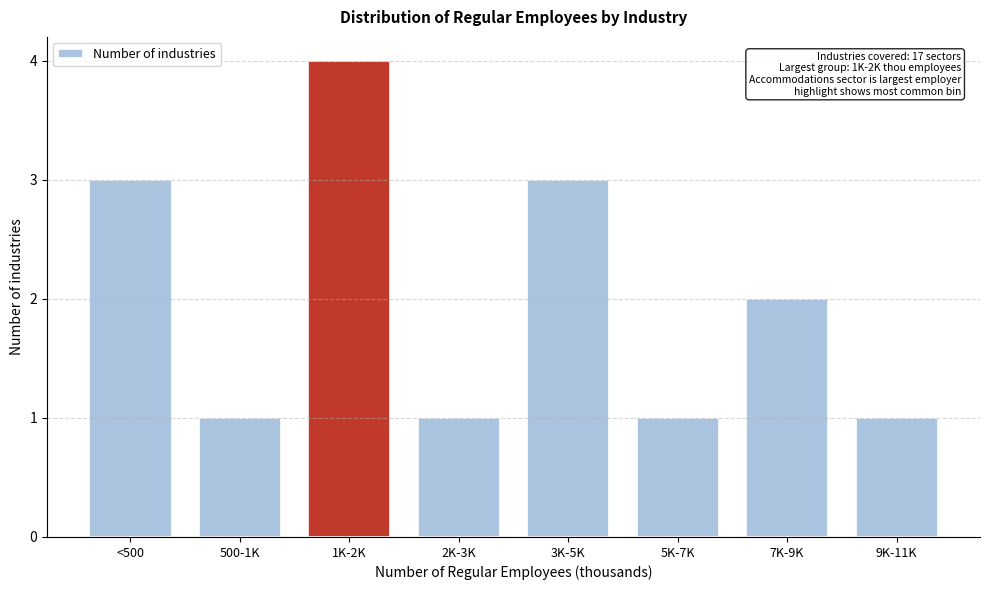

Reading left to right, list all the values displayed in this chart.

<500=3	500-1K=1	1K-2K=4	2K-3K=1	3K-5K=3	5K-7K=1	7K-9K=2	9K-11K=1